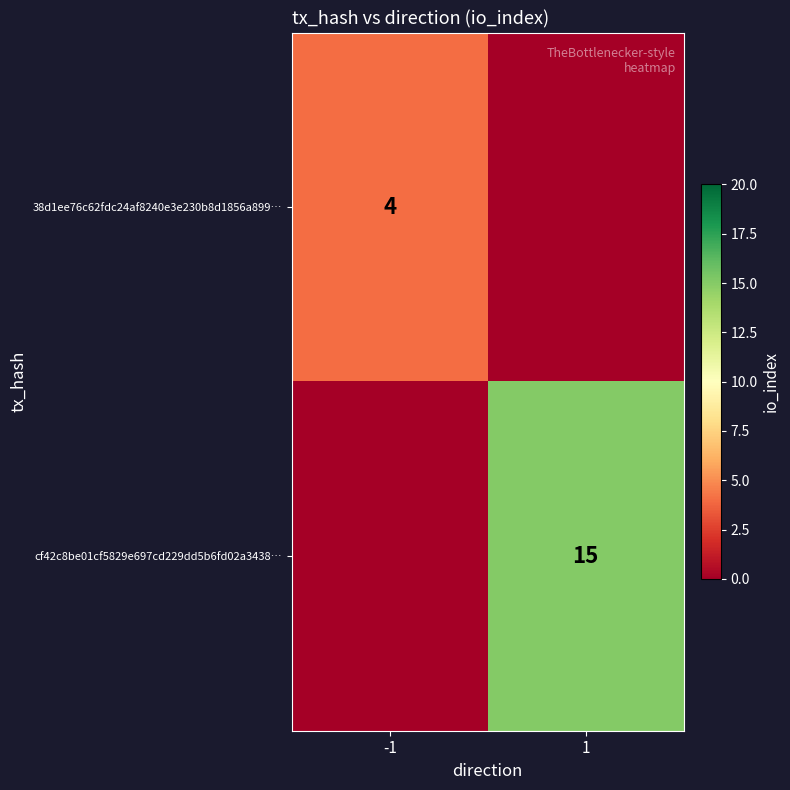

The 38d1ee76c62fdc24af8240e3e230b8d1856a899… series shows 4 at -1. True or false?

True